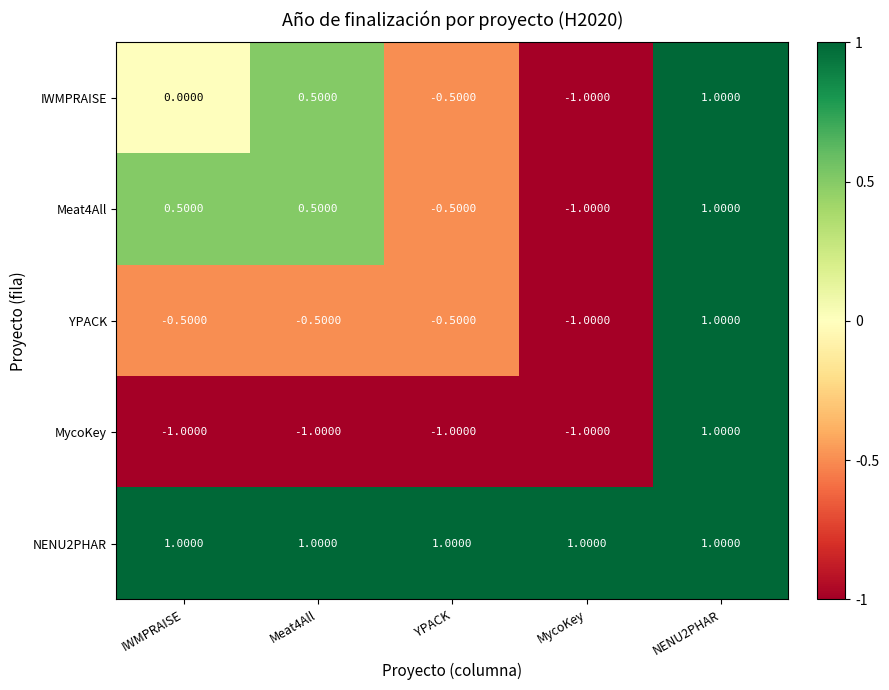

At which category is the sum across all series the highest?

NENU2PHAR